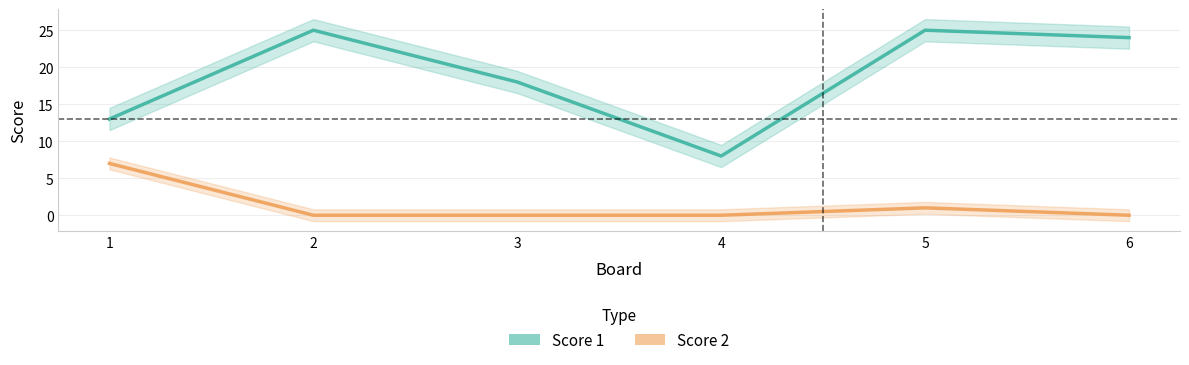

At which label does Score 1 first exceed 24?

2